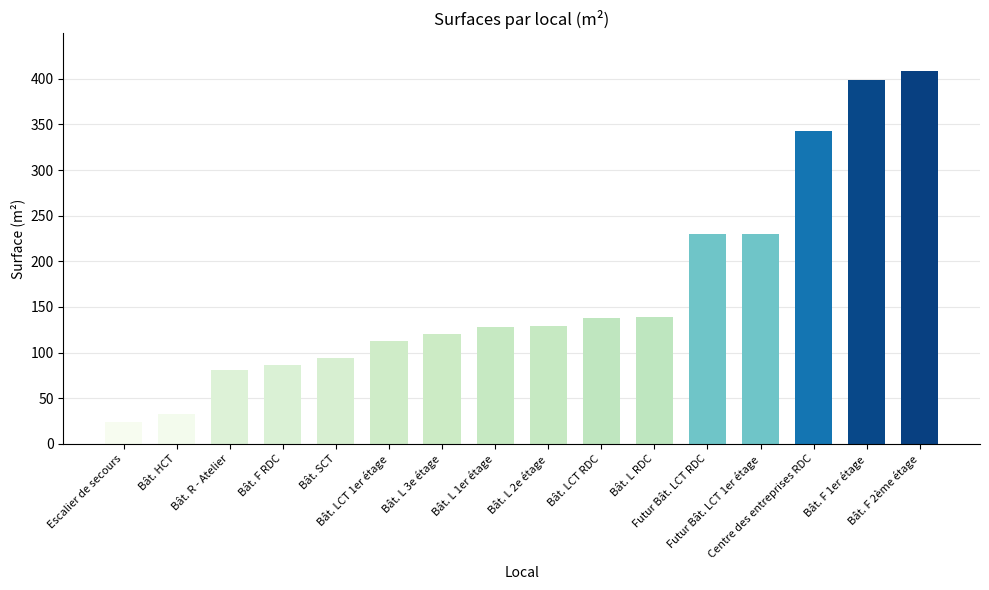

Which category has the highest value across all series?

Bât. F 2ème étage